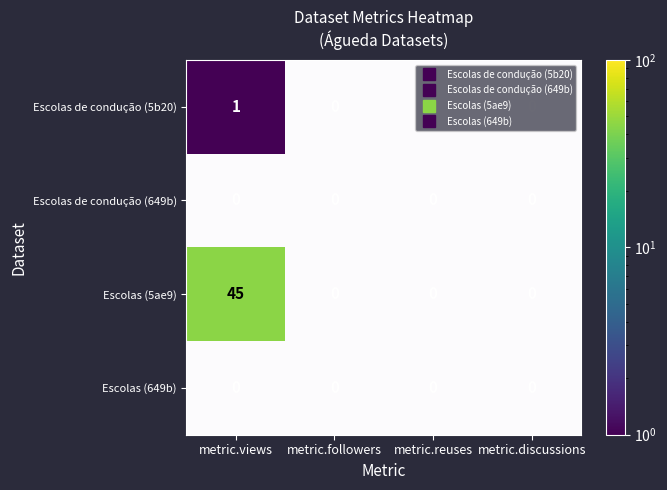

Which label corresponds to the largest value in the chart?

metric.views